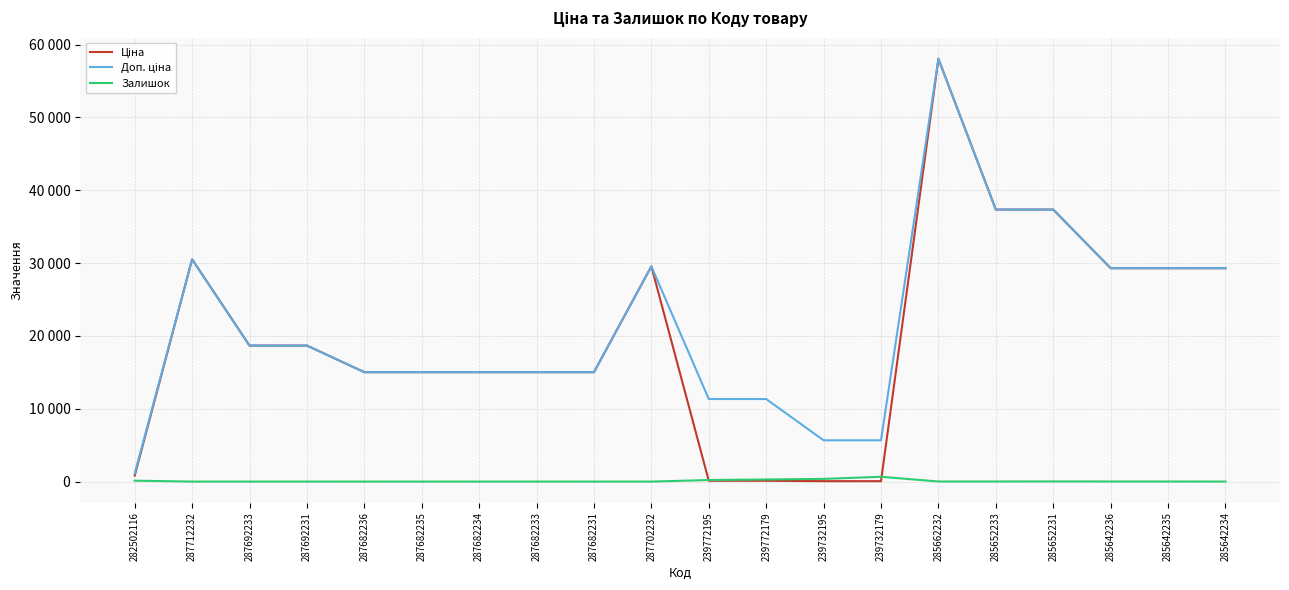

Is this an area chart (filled region under the line)?

No